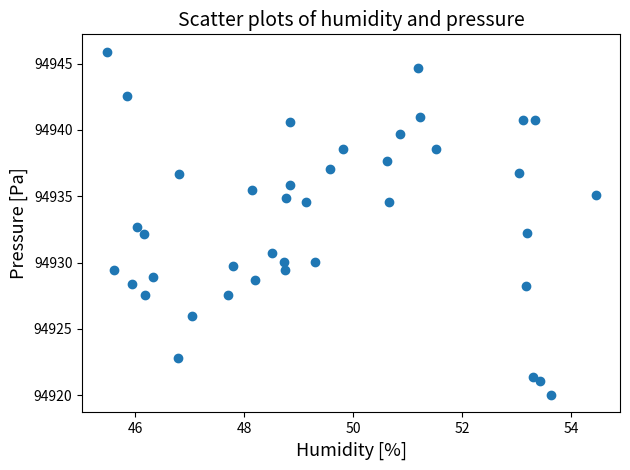

What is the range of Y values (max minus min)?

25.9